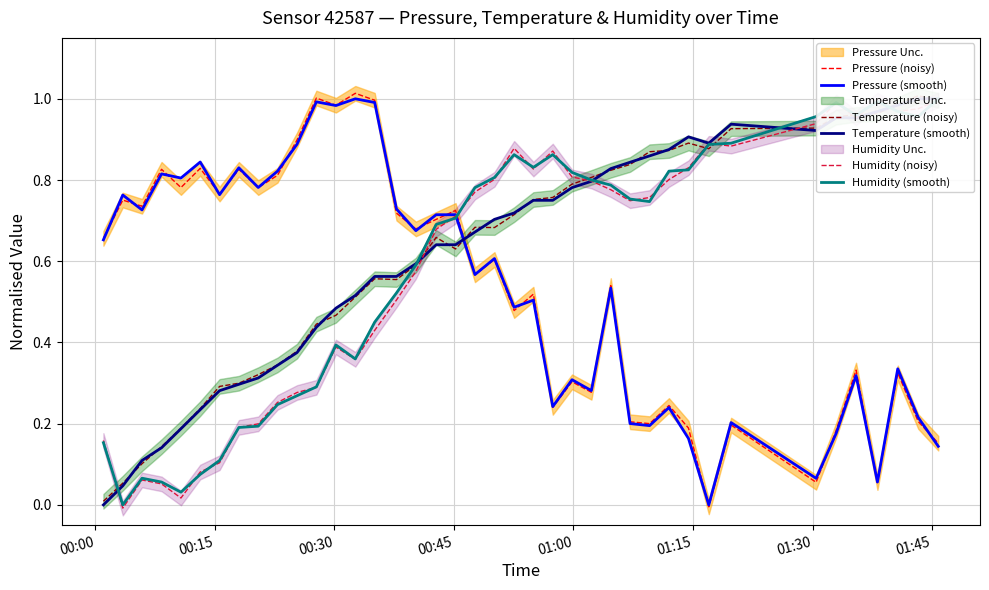

Reading right to left, list all the values displayed in this chart.

Pressure (noisy): 0.2	0.2	0.3	0.1	0.3	0.2	0.1	0.2	-0.0	0.2	0.2	0.2	0.2	0.5	0.3	0.3	0.2	0.5	0.5	0.6	0.6	0.7	0.7	0.7	0.7	1.0	1.0	1.0	1.0	0.9	0.8	0.8	0.8	0.8	0.8	0.8	0.8	0.7	0.8	0.7
Pressure (smooth): 0.1	0.2	0.3	0.1	0.3	0.2	0.1	0.2	0.0	0.2	0.2	0.2	0.2	0.5	0.3	0.3	0.2	0.5	0.5	0.6	0.6	0.7	0.7	0.7	0.7	1.0	1.0	1.0	1.0	0.9	0.8	0.8	0.8	0.8	0.8	0.8	0.8	0.7	0.8	0.7
Temperature (noisy): 1.0	1.0	1.0	1.0	1.0	1.0	0.9	0.9	0.9	0.9	0.9	0.9	0.8	0.8	0.8	0.8	0.8	0.8	0.7	0.7	0.7	0.6	0.7	0.6	0.6	0.6	0.5	0.5	0.4	0.4	0.3	0.3	0.3	0.3	0.2	0.2	0.1	0.1	0.1	0.0
Temperature (smooth): 1.0	1.0	1.0	1.0	1.0	1.0	0.9	0.9	0.9	0.9	0.9	0.9	0.8	0.8	0.8	0.8	0.8	0.8	0.7	0.7	0.7	0.6	0.6	0.6	0.6	0.6	0.5	0.5	0.4	0.4	0.3	0.3	0.3	0.3	0.2	0.2	0.1	0.1	0.0	0.0
Humidity (noisy): 1.0	1.0	1.0	1.0	1.0	1.0	0.9	0.9	0.9	0.8	0.8	0.8	0.7	0.8	0.8	0.8	0.9	0.8	0.9	0.8	0.8	0.7	0.7	0.6	0.5	0.4	0.4	0.4	0.3	0.3	0.3	0.2	0.2	0.1	0.1	0.0	0.1	0.1	-0.0	0.2
Humidity (smooth): 1.0	1.0	1.0	1.0	1.0	1.0	1.0	0.9	0.9	0.8	0.8	0.7	0.8	0.8	0.8	0.8	0.9	0.8	0.9	0.8	0.8	0.7	0.7	0.6	0.5	0.5	0.4	0.4	0.3	0.3	0.2	0.2	0.2	0.1	0.1	0.0	0.1	0.1	0.0	0.2